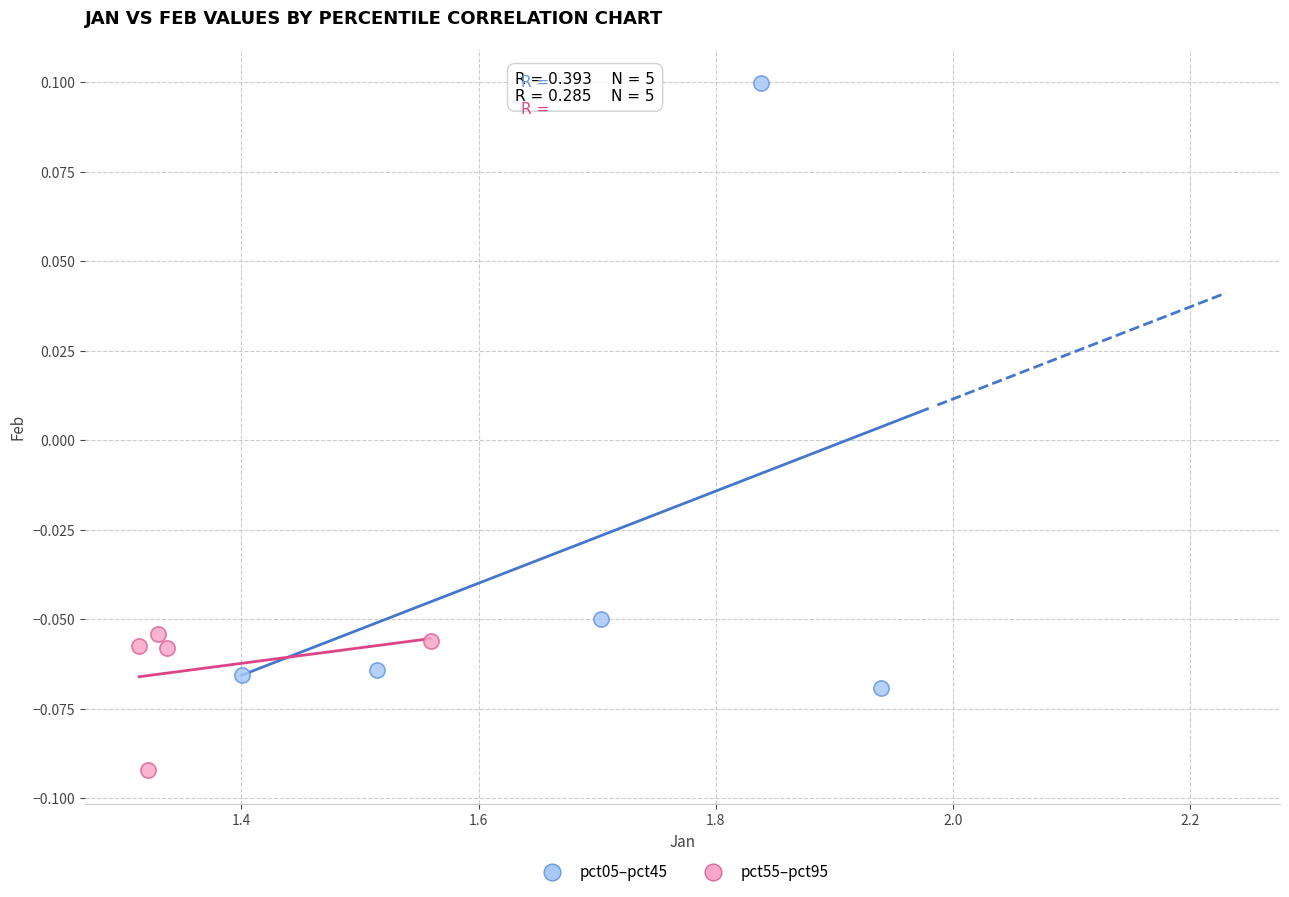

Which series contains the highest Y value?

pct05–pct45